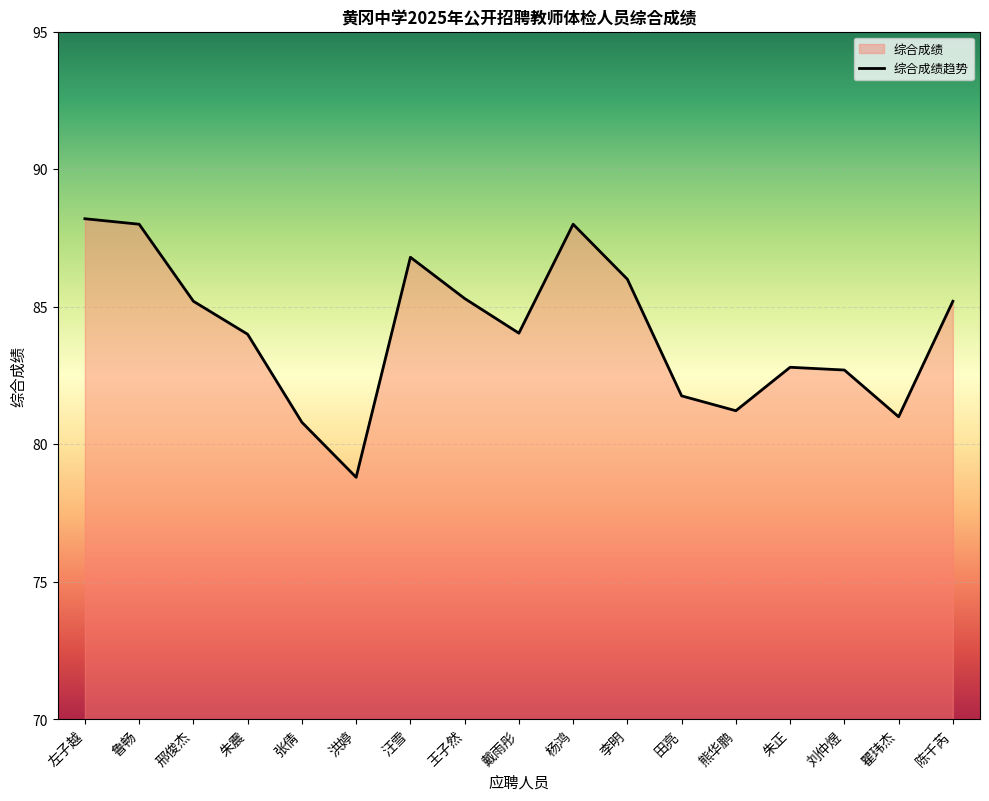

Where is the first local minimum?

洪婷